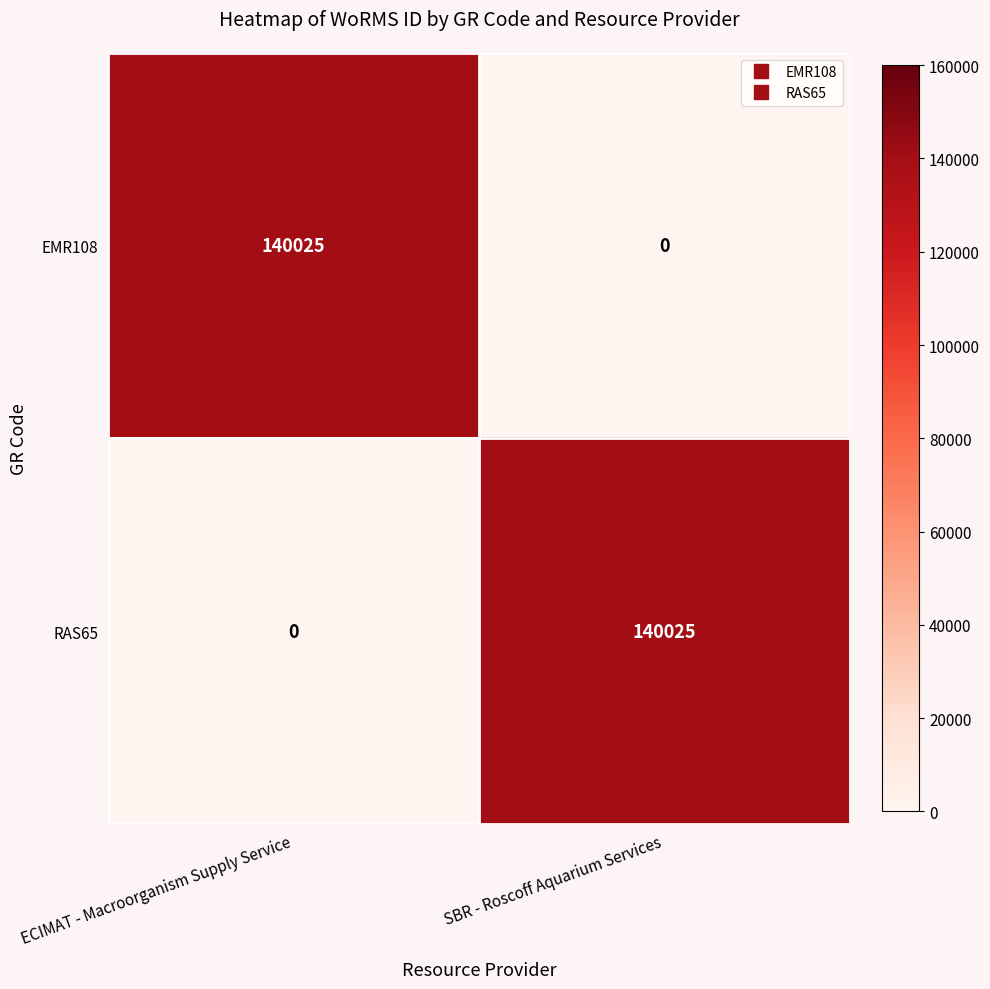

At how many categories does at least one series exceed 129197?

2